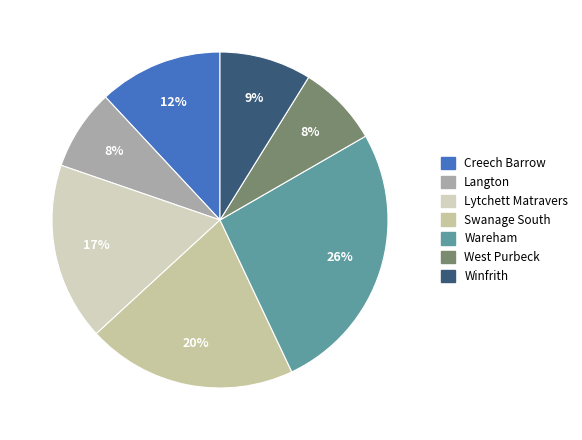

What is the largest slice in the pie chart?

Wareham